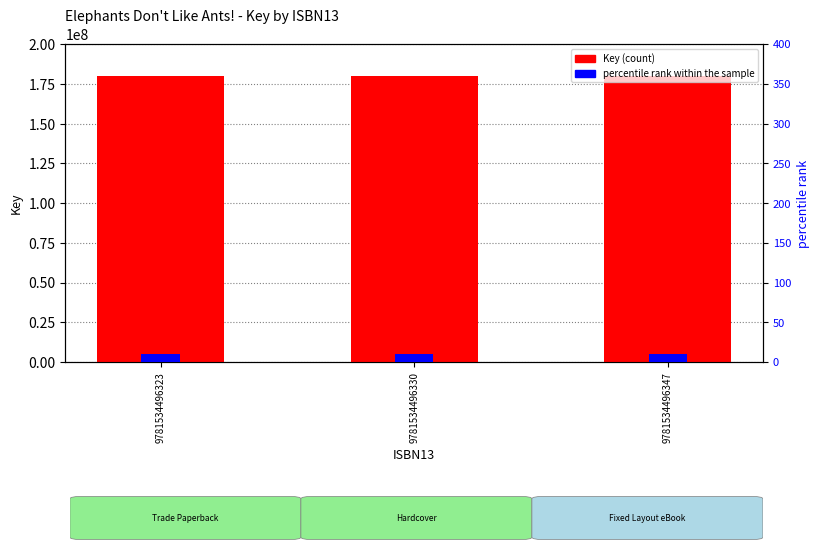

What is the maximum value shown in the chart?

179705075